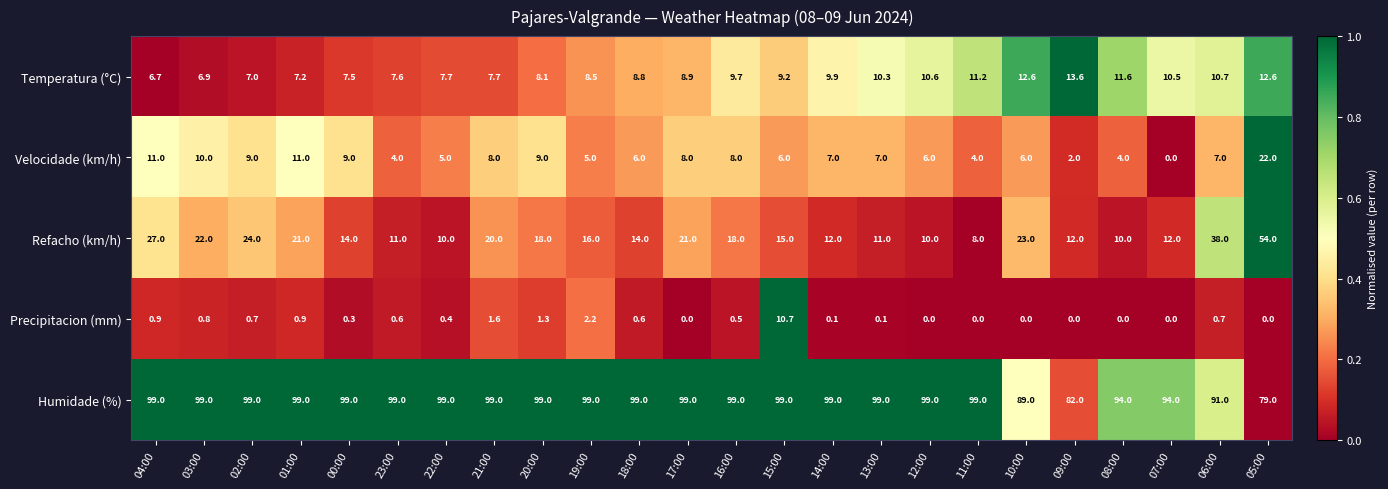

At how many categories does at least one series exceed 0?

24